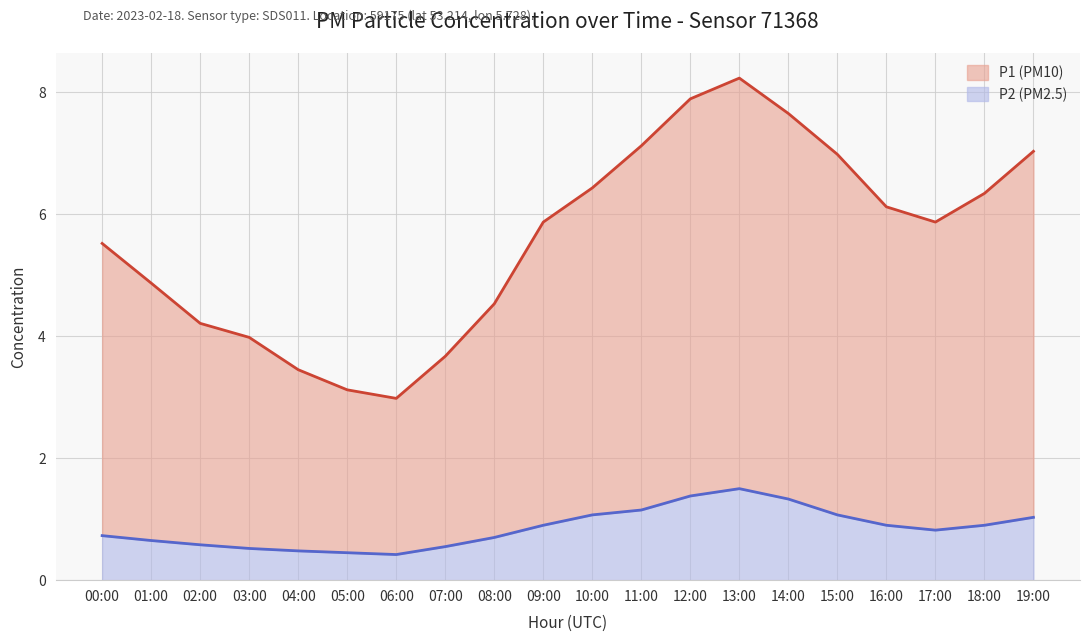

True or false: P2 and P1 intersect in this chart.

False